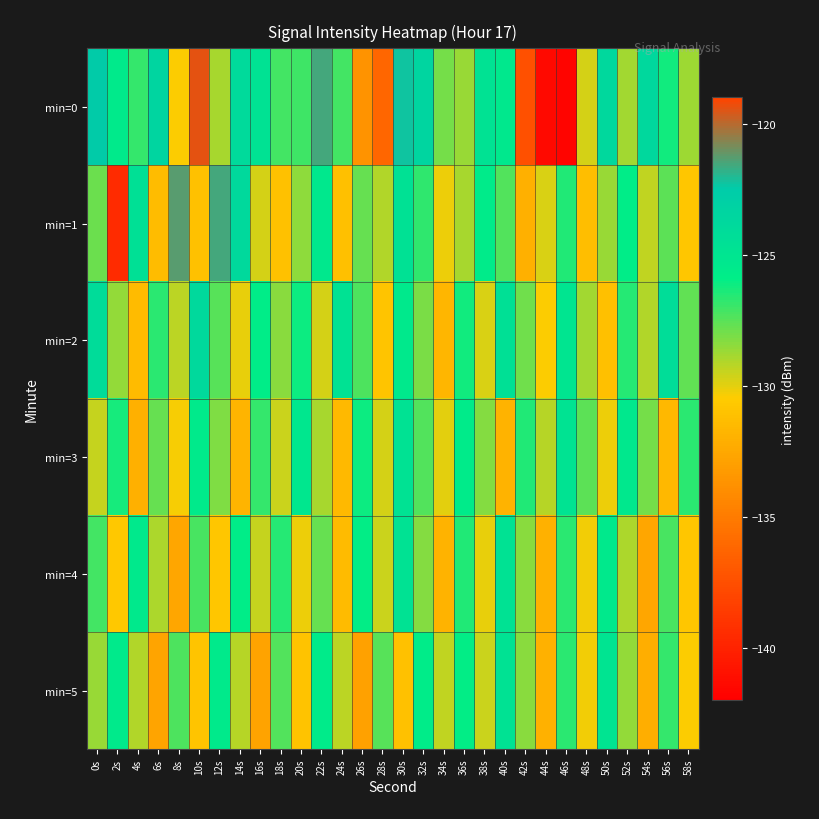

Reading left to right, extract all data points from this chart.

min=0: 0s=-122.5	2s=-125.6	4s=-126.8	6s=-123.5	8s=-130.5	10s=-119.4	12s=-128.9	14s=-123.9	16s=-124.7	18s=-127.1	20s=-127.0	22s=-121.6	24s=-127.1	26s=-133.7	28s=-136.2	30s=-122.2	32s=-123.4	34s=-128.0	36s=-128.6	38s=-124.8	40s=-125.4	42s=-137.5	44s=-141.4	46s=-141.7	48s=-129.7	50s=-123.8	52s=-128.8	54s=-123.7	56s=-126.2	58s=-128.8
min=1: 0s=-127.8	2s=-139.5	4s=-124.5	6s=-131.4	8s=-121.3	10s=-131.1	12s=-121.6	14s=-123.8	16s=-129.7	18s=-131.1	20s=-128.5	22s=-125.3	24s=-131.2	26s=-127.8	28s=-129.1	30s=-124.6	32s=-126.8	34s=-130.2	36s=-128.9	38s=-125.7	40s=-127.4	42s=-132.1	44s=-129.8	46s=-126.5	48s=-131.3	50s=-128.7	52s=-125.9	54s=-129.4	56s=-127.6	58s=-130.8
min=2: 0s=-124.2	2s=-128.6	4s=-131.4	6s=-126.7	8s=-129.3	10s=-123.8	12s=-127.5	14s=-130.1	16s=-125.9	18s=-128.4	20s=-126.1	22s=-129.7	24s=-124.8	26s=-127.3	28s=-130.9	30s=-125.4	32s=-128.1	34s=-131.7	36s=-126.2	38s=-129.8	40s=-124.5	42s=-127.9	44s=-130.5	46s=-125.1	48s=-128.8	50s=-131.2	52s=-126.6	54s=-129.1	56s=-124.3	58s=-127.7
min=3: 0s=-129.5	2s=-126.3	4s=-132.1	6s=-127.8	8s=-130.4	10s=-125.6	12s=-128.2	14s=-131.8	16s=-126.9	18s=-129.6	20s=-125.2	22s=-128.9	24s=-131.5	26s=-126.1	28s=-129.7	30s=-124.8	32s=-127.4	34s=-130.0	36s=-125.7	38s=-128.3	40s=-131.9	42s=-126.5	44s=-129.2	46s=-124.9	48s=-127.6	50s=-130.2	52s=-125.3	54s=-128.0	56s=-131.6	58s=-126.7
min=4: 0s=-127.1	2s=-130.7	4s=-125.4	6s=-129.0	8s=-132.6	10s=-127.2	12s=-130.8	14s=-125.9	16s=-129.5	18s=-126.6	20s=-130.2	22s=-127.8	24s=-131.4	26s=-126.0	28s=-129.6	30s=-124.7	32s=-128.3	34s=-131.9	36s=-126.5	38s=-130.1	40s=-124.8	42s=-128.4	44s=-132.0	46s=-126.7	48s=-130.3	50s=-125.4	52s=-129.0	54s=-132.6	56s=-127.2	58s=-130.8
min=5: 0s=-128.7	2s=-125.5	4s=-129.1	6s=-132.7	8s=-127.3	10s=-130.9	12s=-125.6	14s=-129.2	16s=-132.8	18s=-127.4	20s=-131.0	22s=-125.7	24s=-129.3	26s=-132.9	28s=-127.5	30s=-131.1	32s=-125.8	34s=-129.4	36s=-126.0	38s=-129.6	40s=-124.8	42s=-128.4	44s=-132.0	46s=-126.7	48s=-130.3	50s=-125.0	52s=-128.6	54s=-132.2	56s=-126.9	58s=-130.5